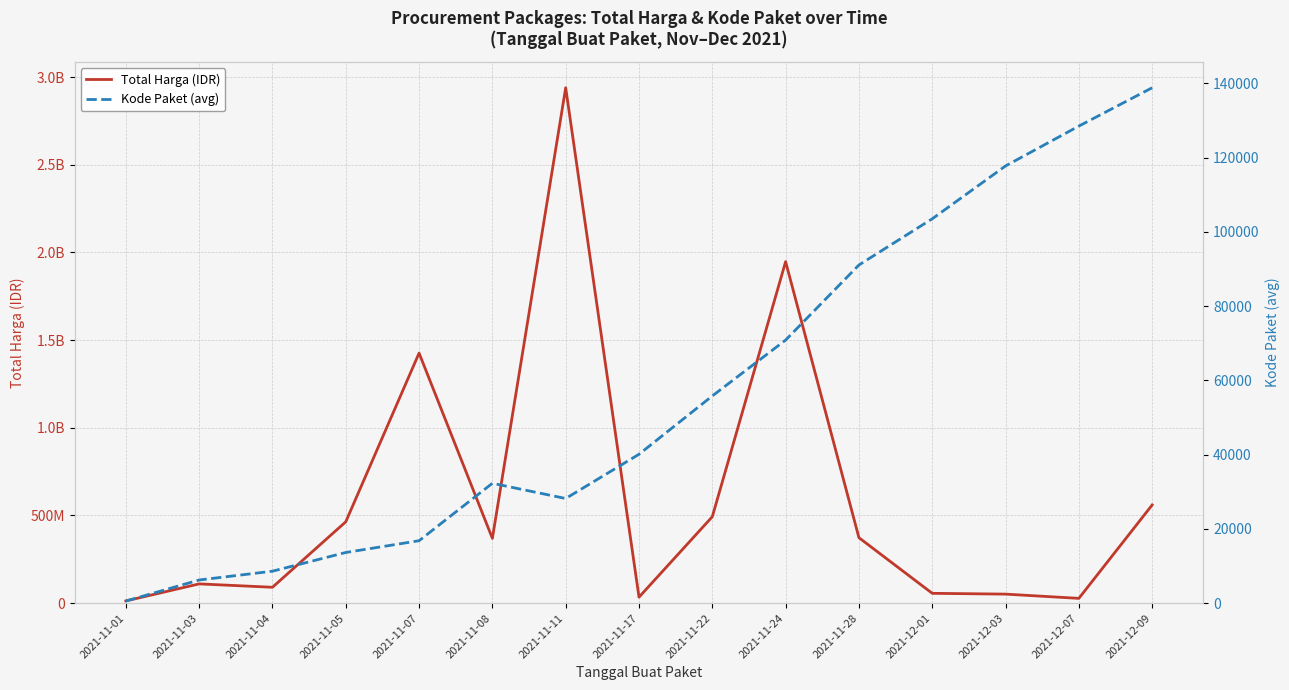

What is the sum of the Total Harga (IDR) values at 2021-12-07 and 2021-11-07?

1453279900.0